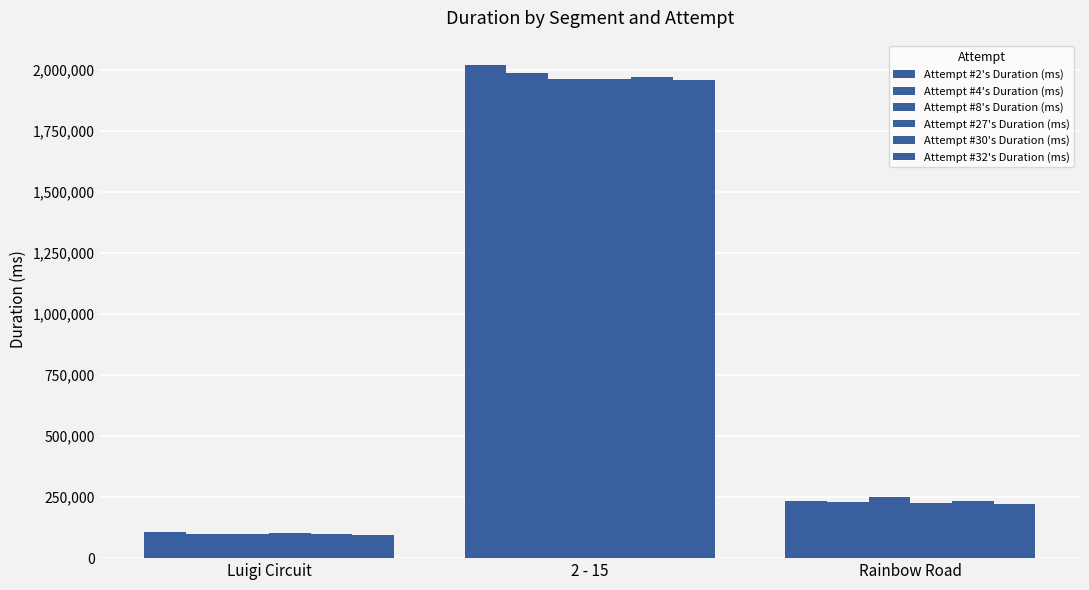

Is it true that Attempt #30's Duration (ms) equals 163038 at Rainbow Road?

False